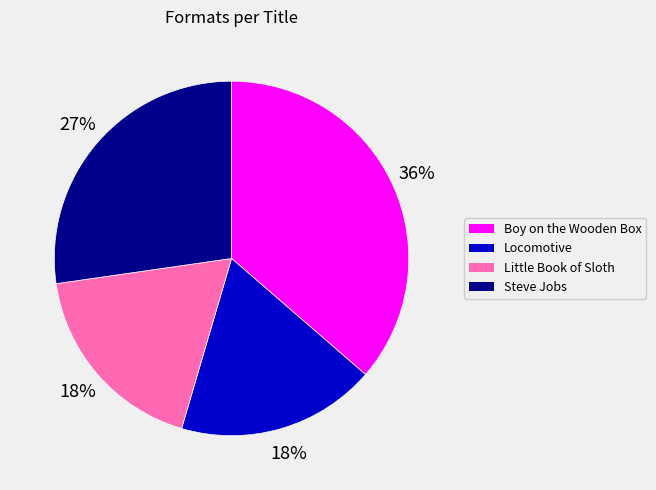

How many slices are in this pie chart?

4